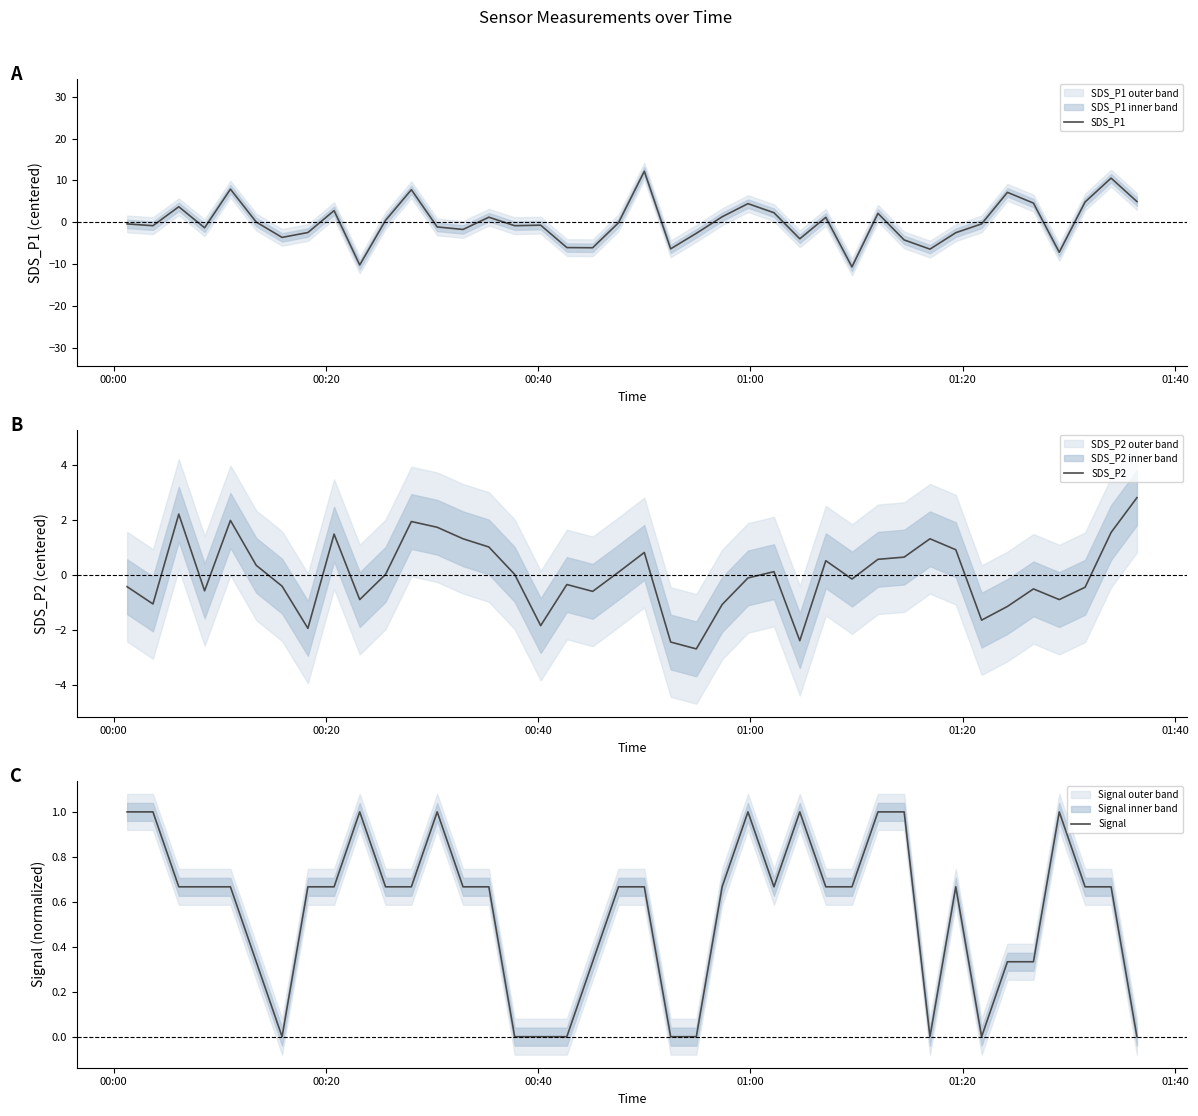

What is the minimum value for SDS_P1?

-10.7